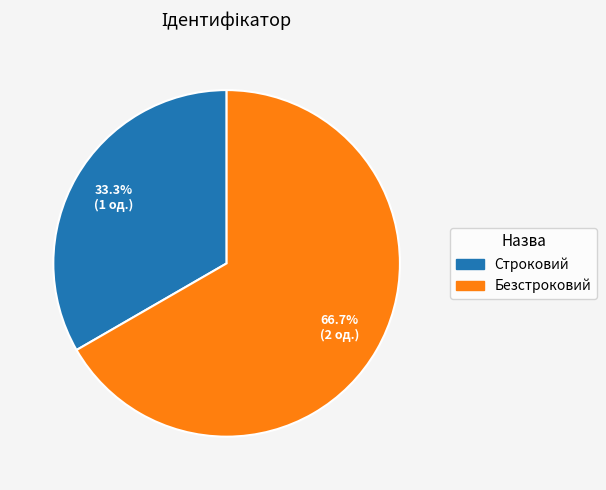

The Строковий slice represents 33% of the pie. True or false?

True